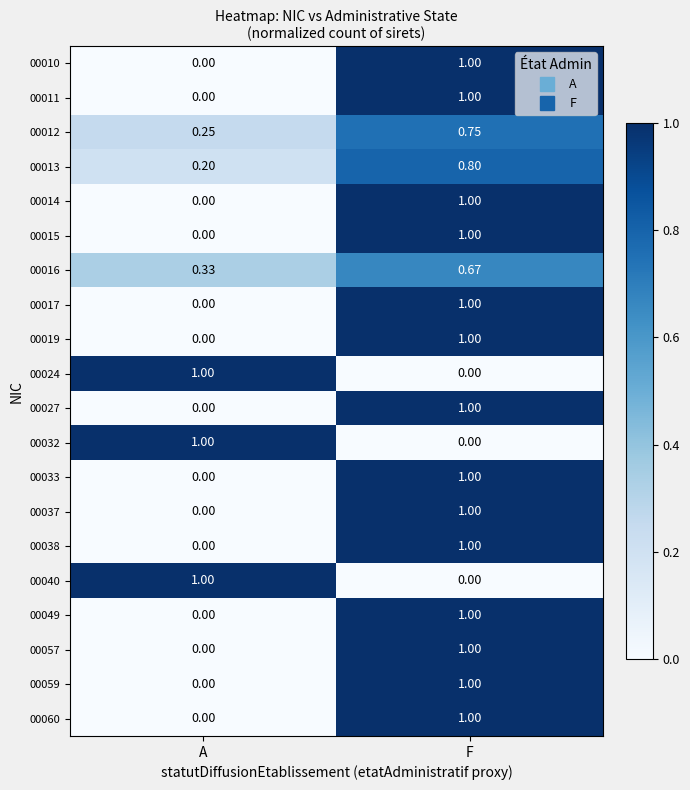

What is the maximum value shown in the chart?

1.0